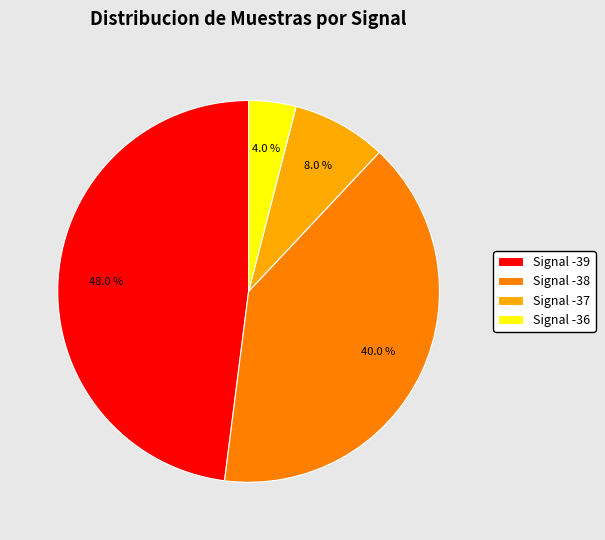

Is Signal -38 the majority of the pie?

No